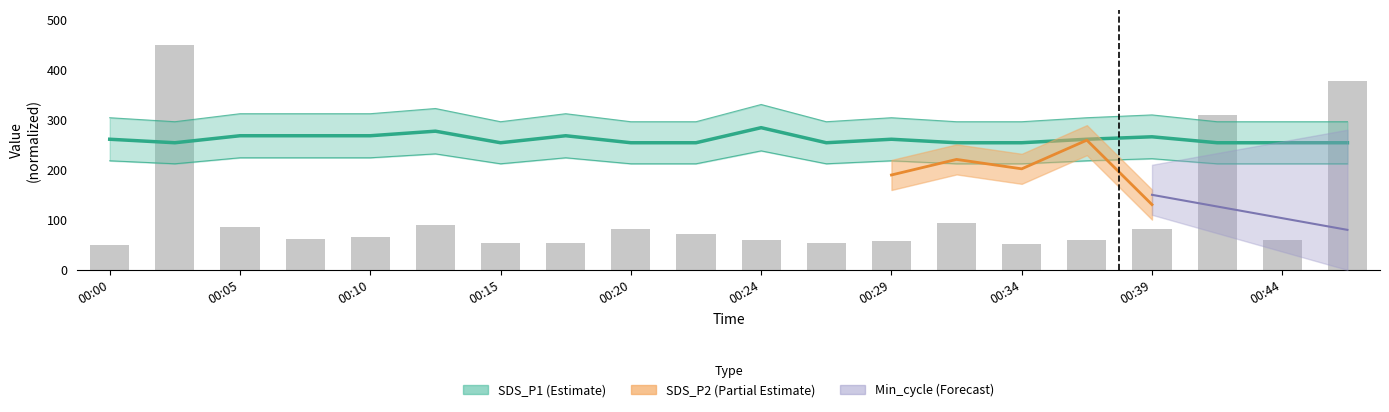

What is the change in value from 00:15 to 00:34?

-1.8